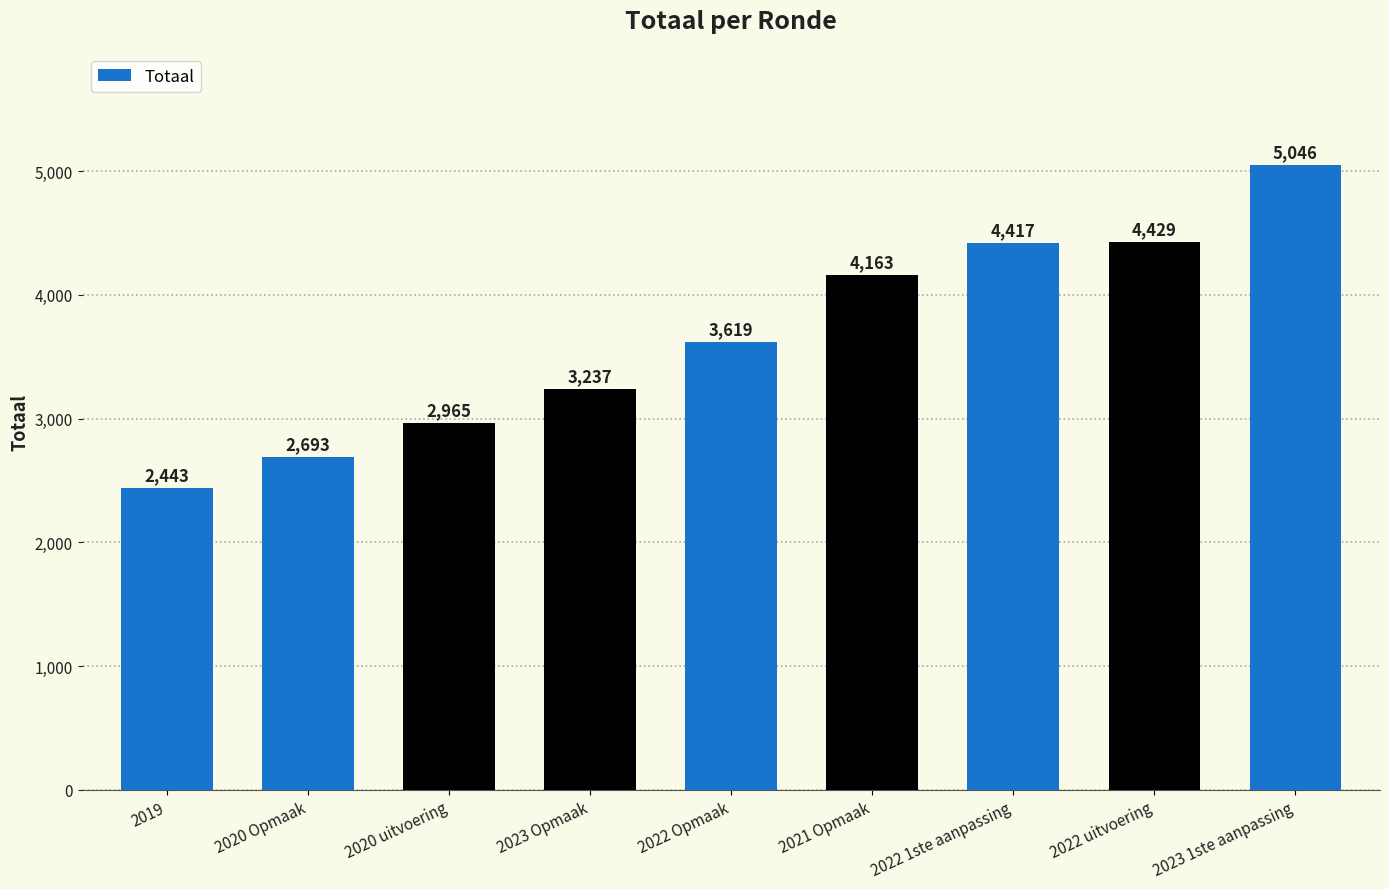

What is the value of the 1st bar from the left?

2443